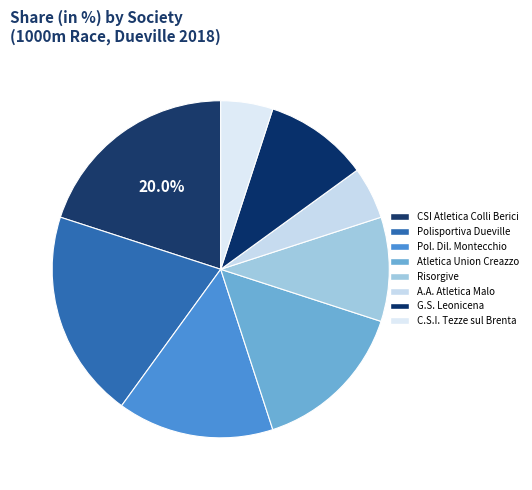

How many slices are in this pie chart?

8